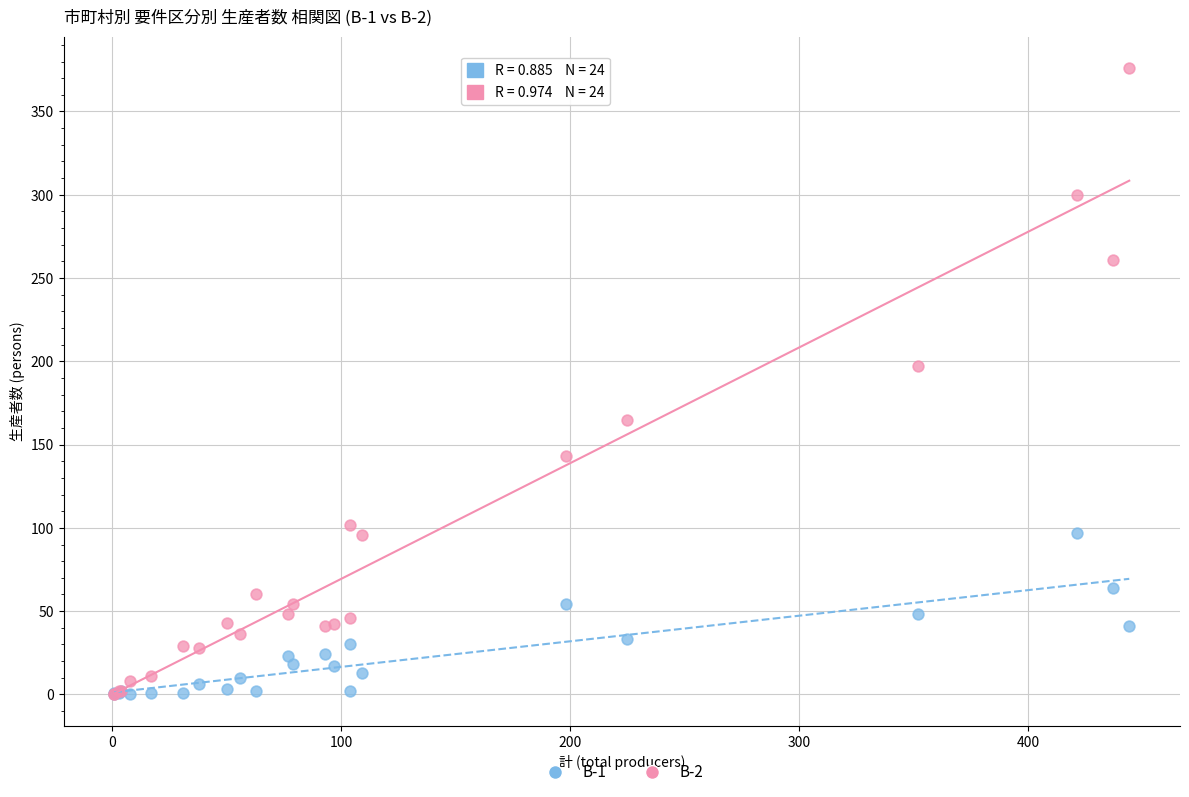

Across all series, what Y value is closest to 188?

197